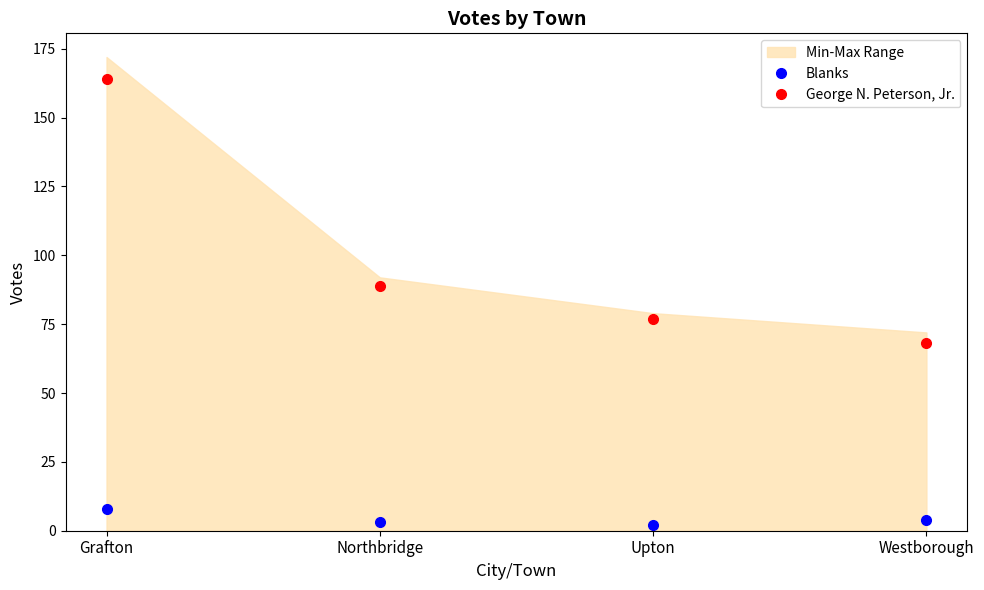

What position from the left is Westborough?

4